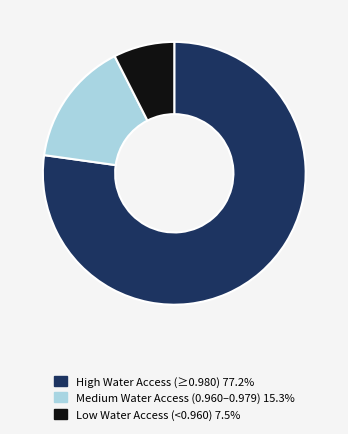

Count the number of slices in the pie.

3